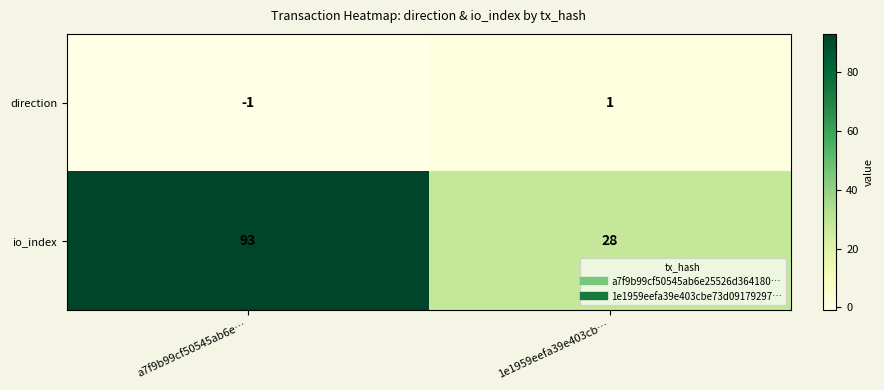

Reading right to left, list all the values displayed in this chart.

direction: 1e1959eefa39e403cb…=1	a7f9b99cf50545ab6e…=-1
io_index: 1e1959eefa39e403cb…=28	a7f9b99cf50545ab6e…=93